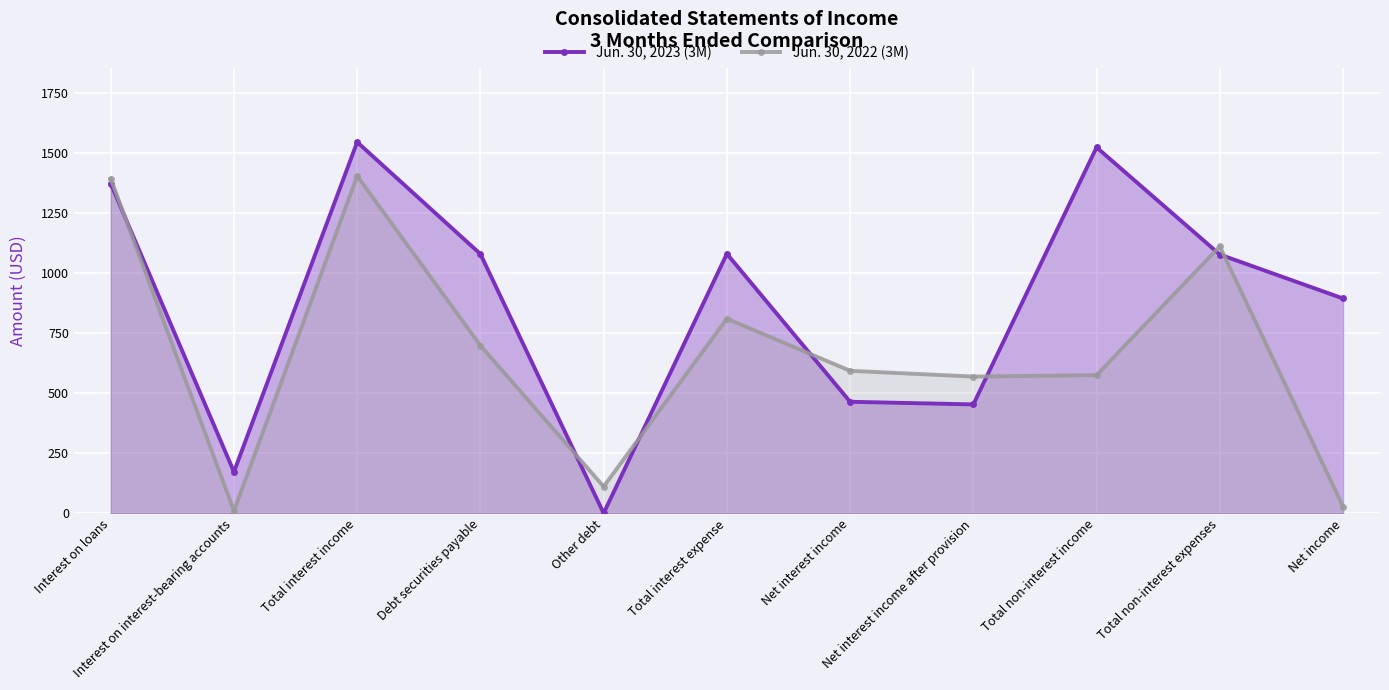

How many data points in Jun. 30, 2023 (3M) are above 1078?

5